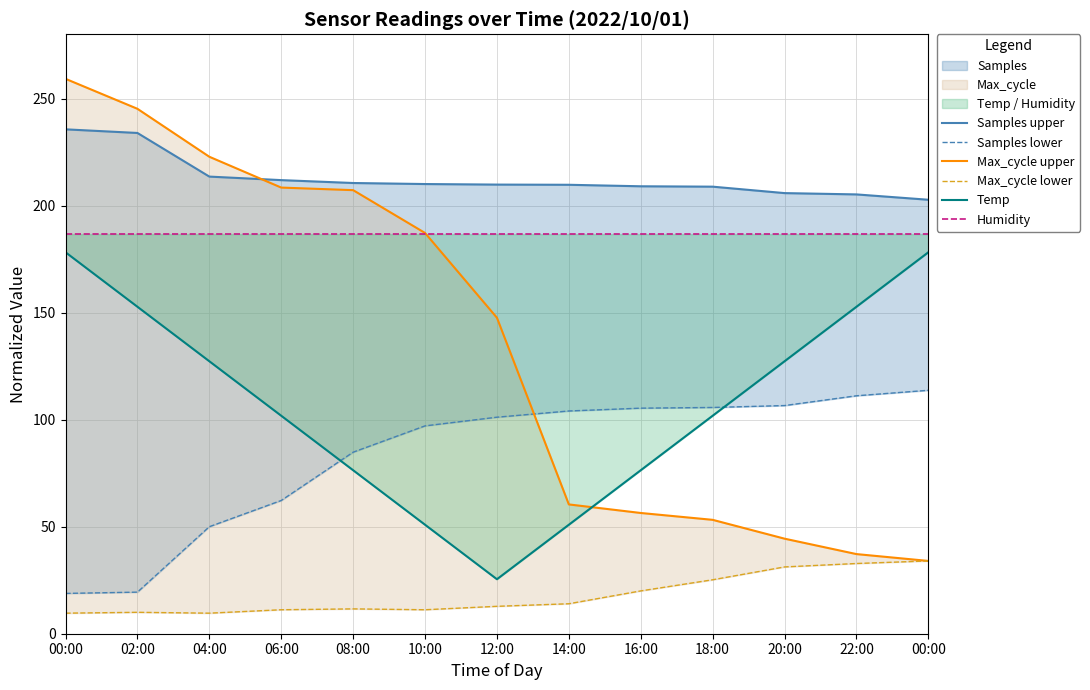

What is the value of the Temp point at the 10th from the left?

101.8